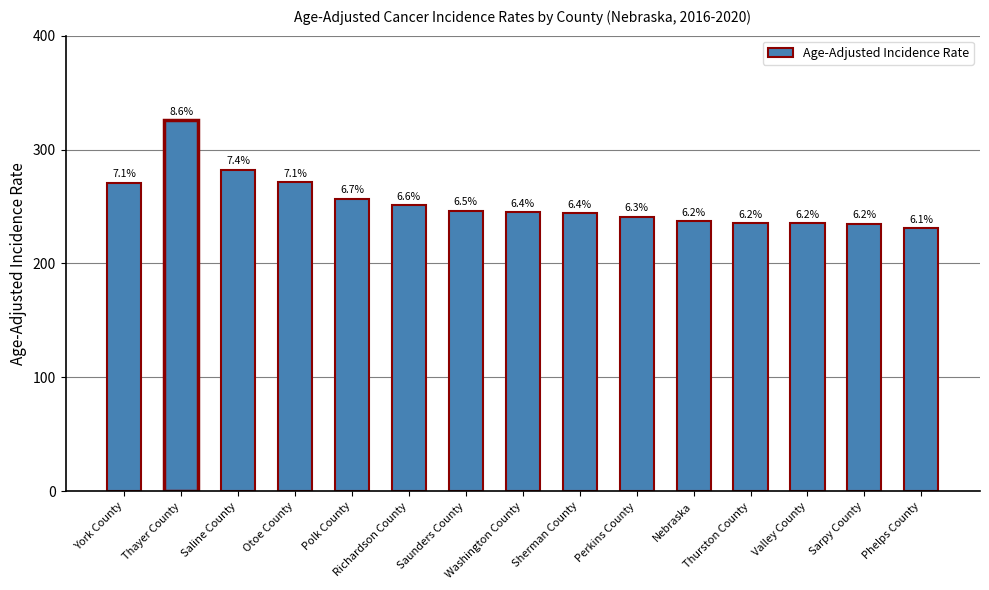

How many bars are there in total?

15